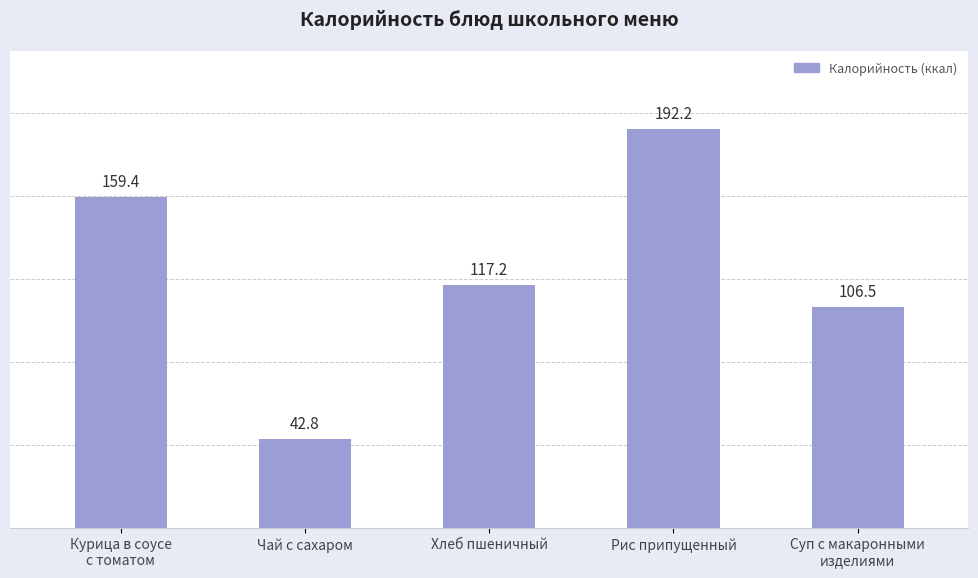

List the labels in order of value, smallest first.

Чай с сахаром, Суп с макаронными
изделиями, Хлеб пшеничный, Курица в соусе
с томатом, Рис припущенный